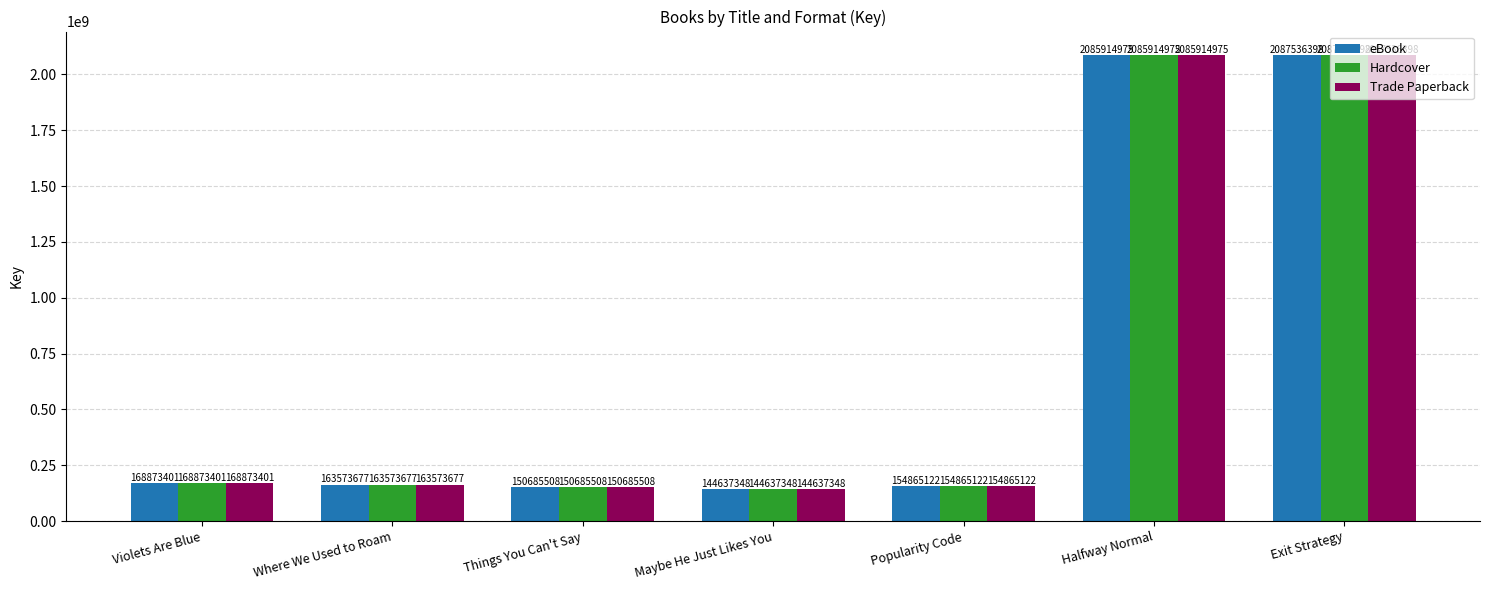

Reading left to right, extract all data points from this chart.

eBook: 168873401	163573677	150685508	144637348	154865122	2085914975	2087536398
Hardcover: 168873401	163573677	150685508	144637348	154865122	2085914975	2087536398
Trade Paperback: 168873401	163573677	150685508	144637348	154865122	2085914975	2087536398